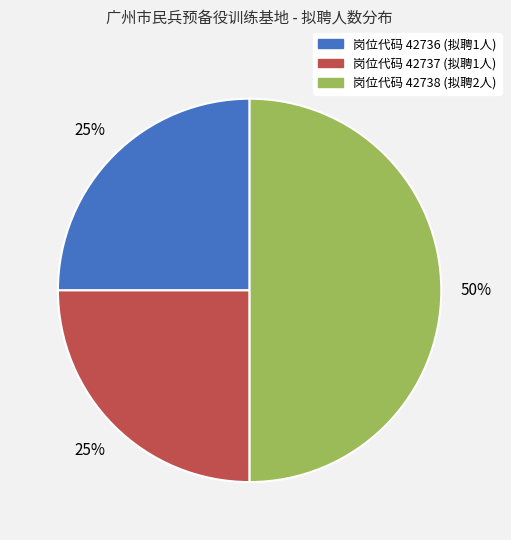

To the nearest percent, what is the difference between the largest and smallest slice percentages?

25%